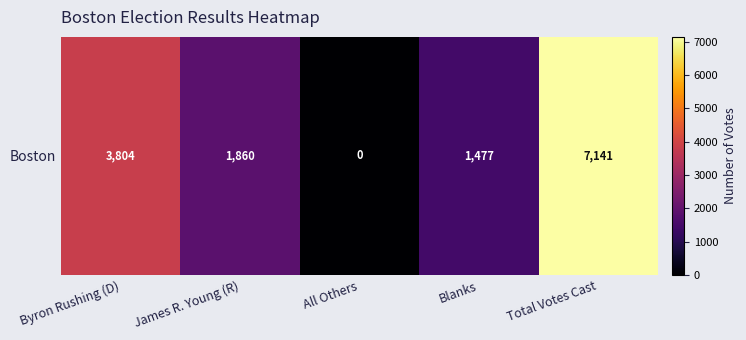

What value does the data have at Byron Rushing (D), to the nearest 100?

3800